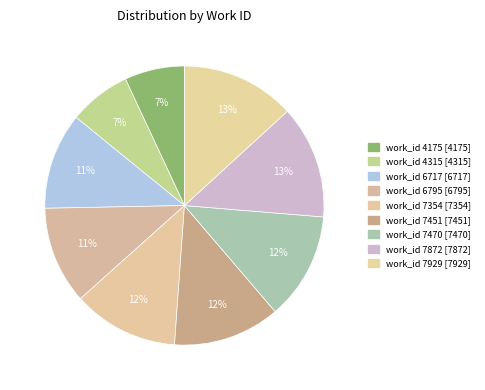

Is it true that work_id 4315 is 1% of the pie?

False